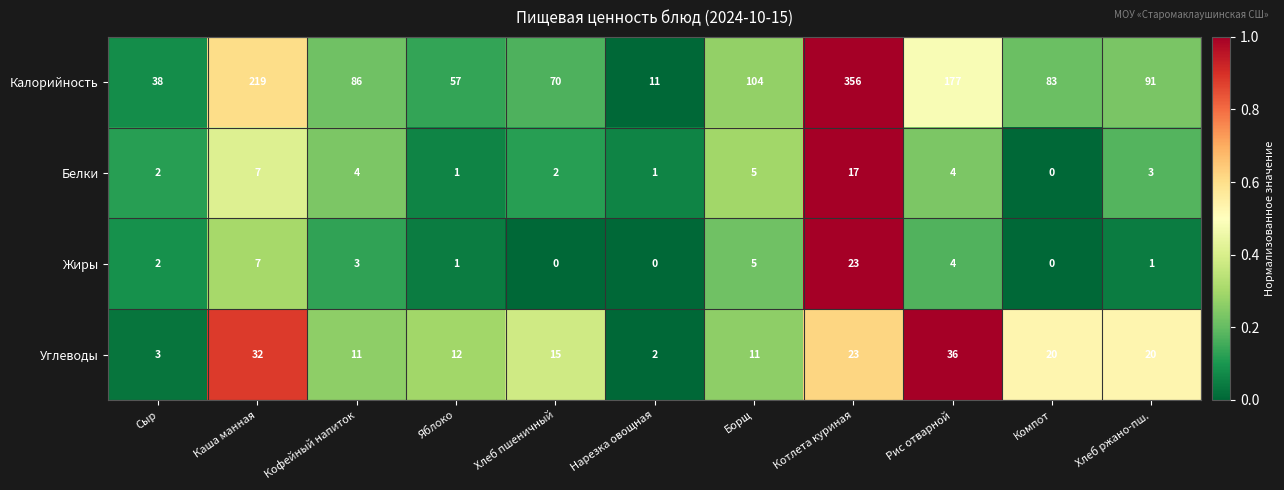

What is the sum of the Углеводы values at Котлета куриная and Нарезка овощная?

25